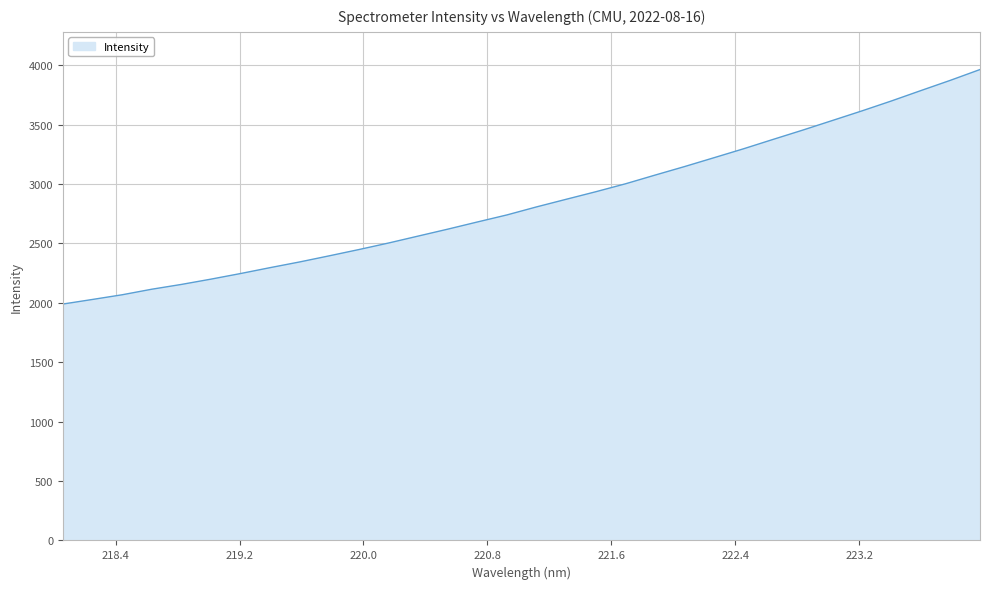

What is the smallest value displayed?

1990.2